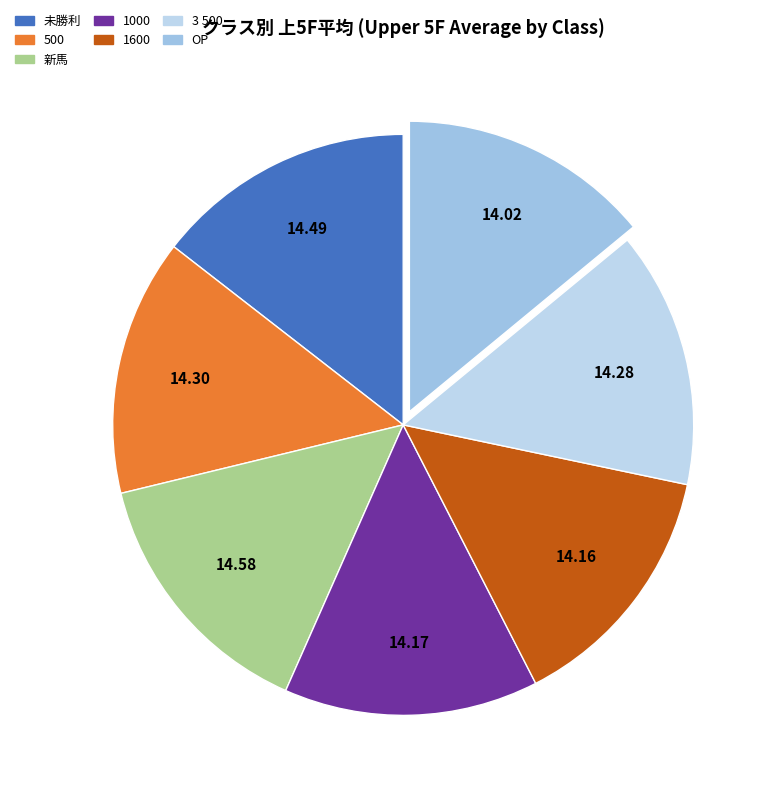

Does 1000 account for over 50% of the chart?

No